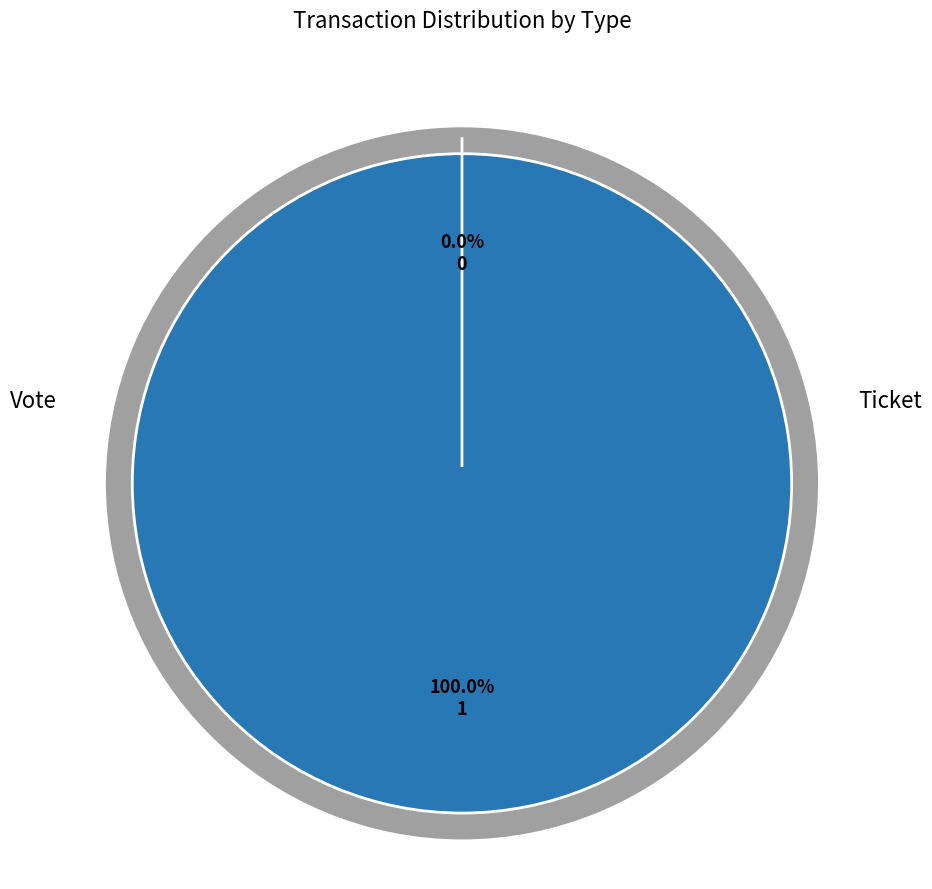

The Ticket slice represents 11% of the pie. True or false?

False